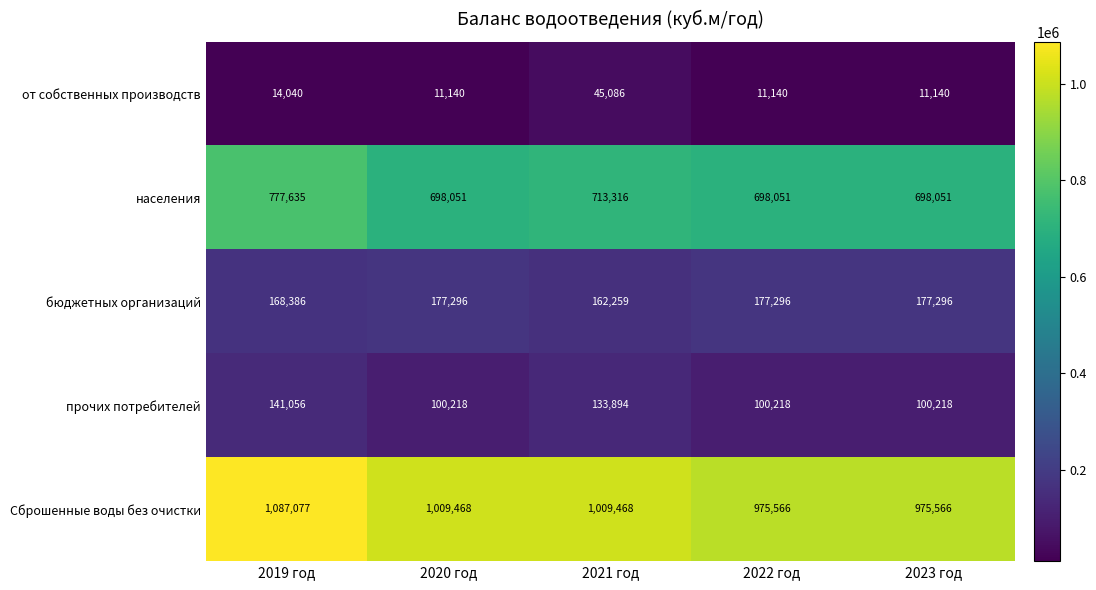

True or false: бюджетных организаций has a value of 303573 at 2023 год.

False